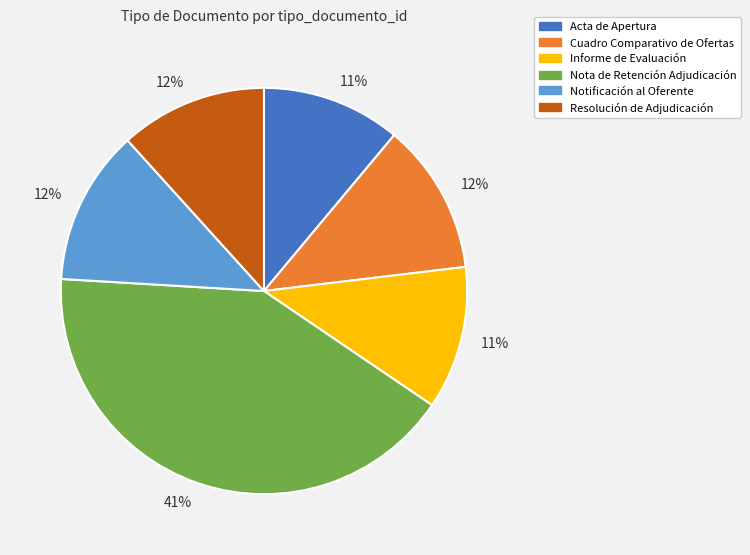

Is there a majority slice in this chart?

No